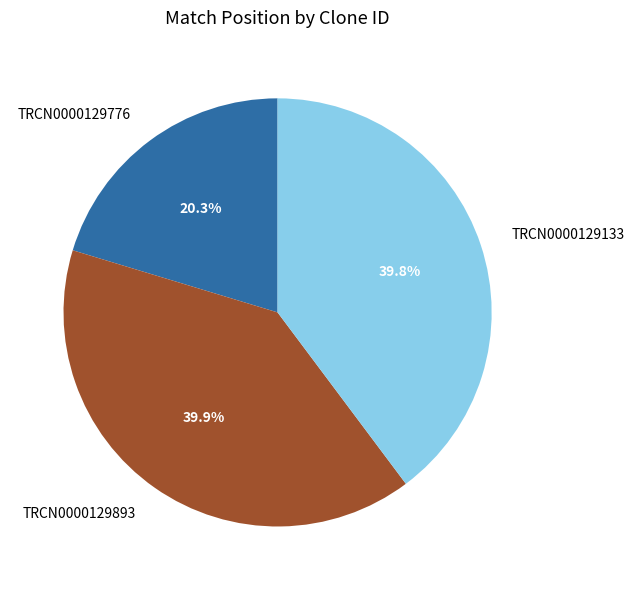

To the nearest percent, what percentage of the pie is TRCN0000129133?

40%